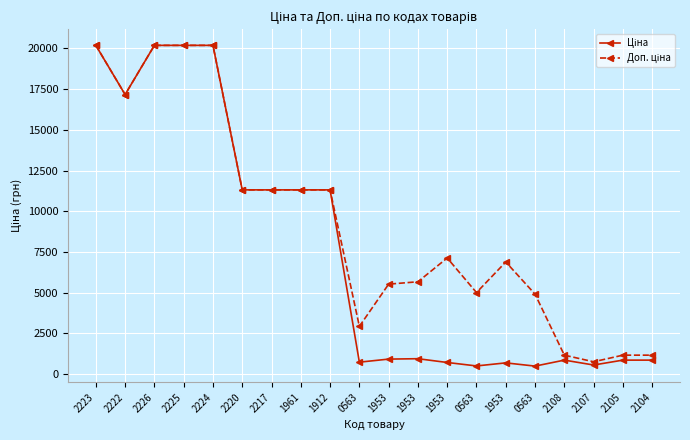

Which series has the largest total across all categories?

Доп. ціна